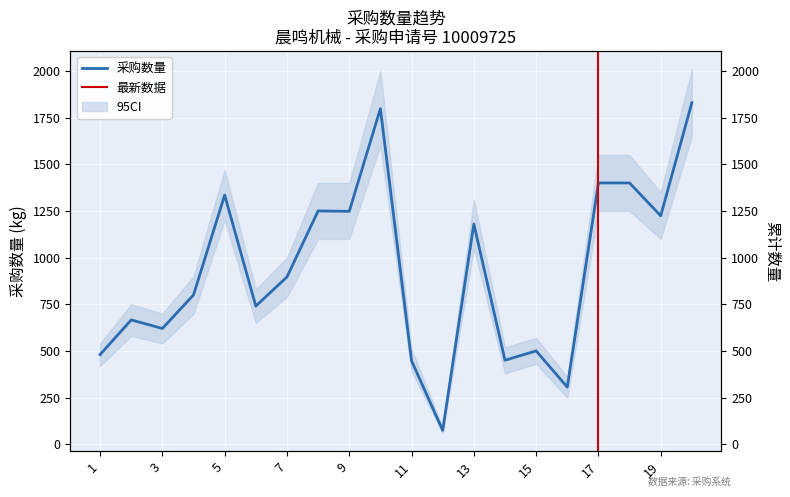

Where is the first local minimum?

3